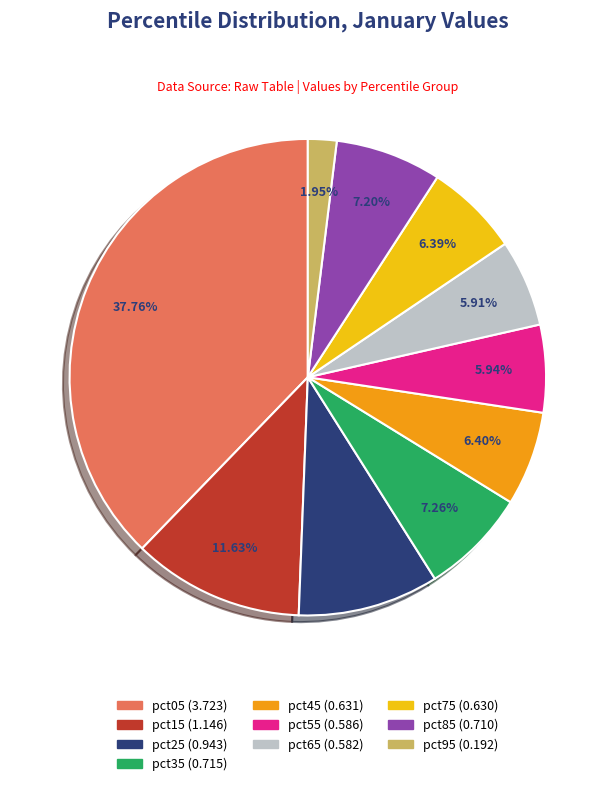

What percentage is the pct45 slice, to the nearest percent?

6%